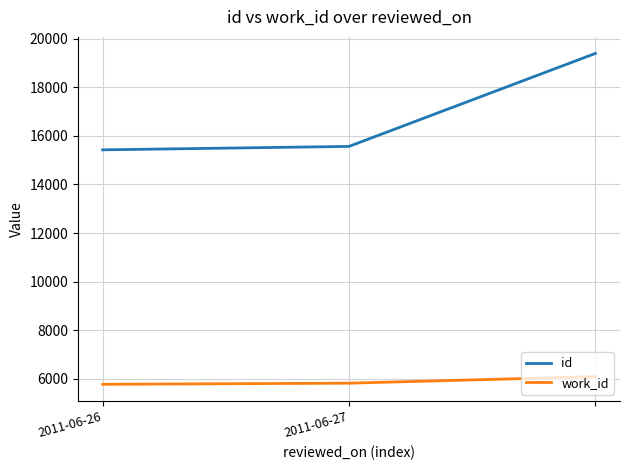

Rank the series by their maximum value, from highest to lowest.

id, work_id